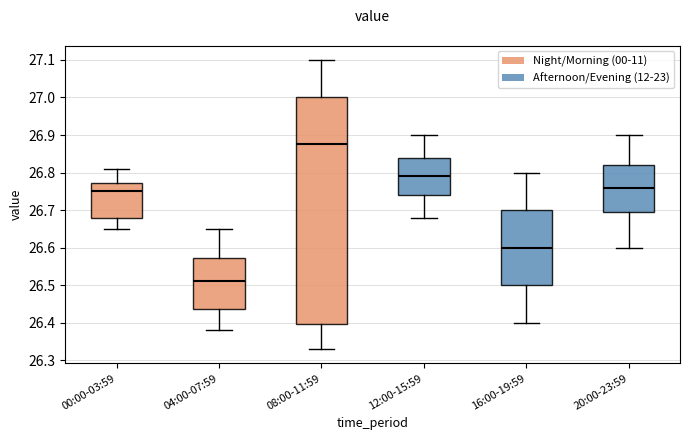

Where does the lower whisker of the box for 16:00-19:59 end on the y-axis? The values are not printed on the chart, so give them approximately, as read against the axis.

26.40